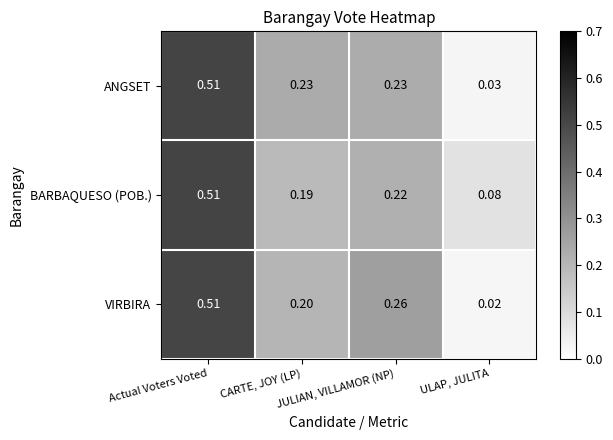

Reading left to right, what are all the values shown in this chart?

ANGSET: Actual Voters Voted=0.5	CARTE, JOY (LP)=0.2	JULIAN, VILLAMOR (NP)=0.2	ULAP, JULITA=0.0
BARBAQUESO (POB.): Actual Voters Voted=0.5	CARTE, JOY (LP)=0.2	JULIAN, VILLAMOR (NP)=0.2	ULAP, JULITA=0.1
VIRBIRA: Actual Voters Voted=0.5	CARTE, JOY (LP)=0.2	JULIAN, VILLAMOR (NP)=0.3	ULAP, JULITA=0.0